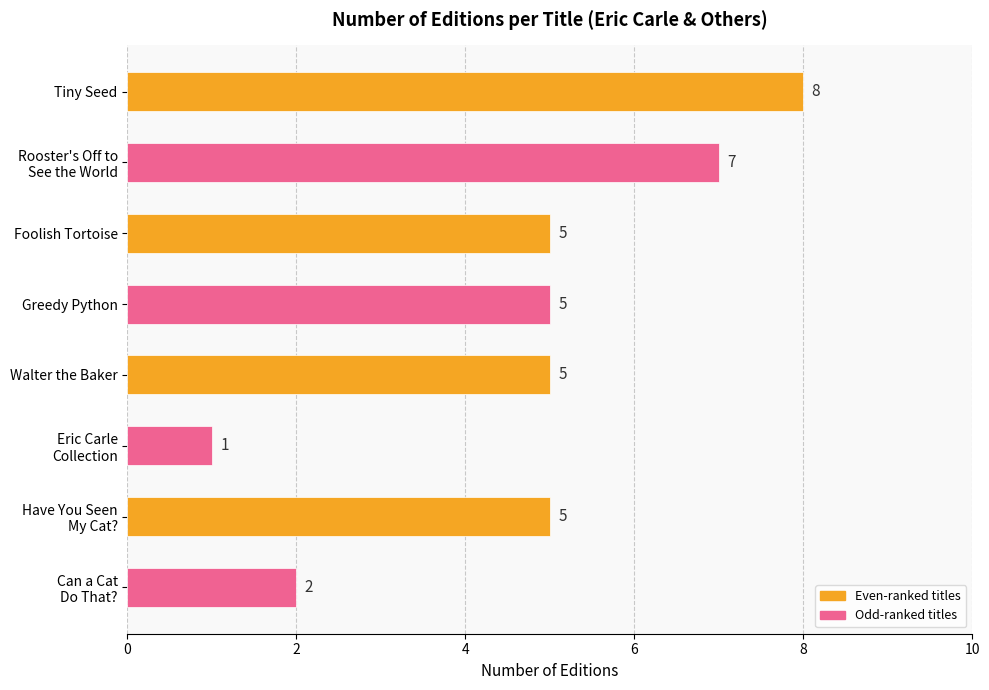

Count the values in the range 5 to 7.

5